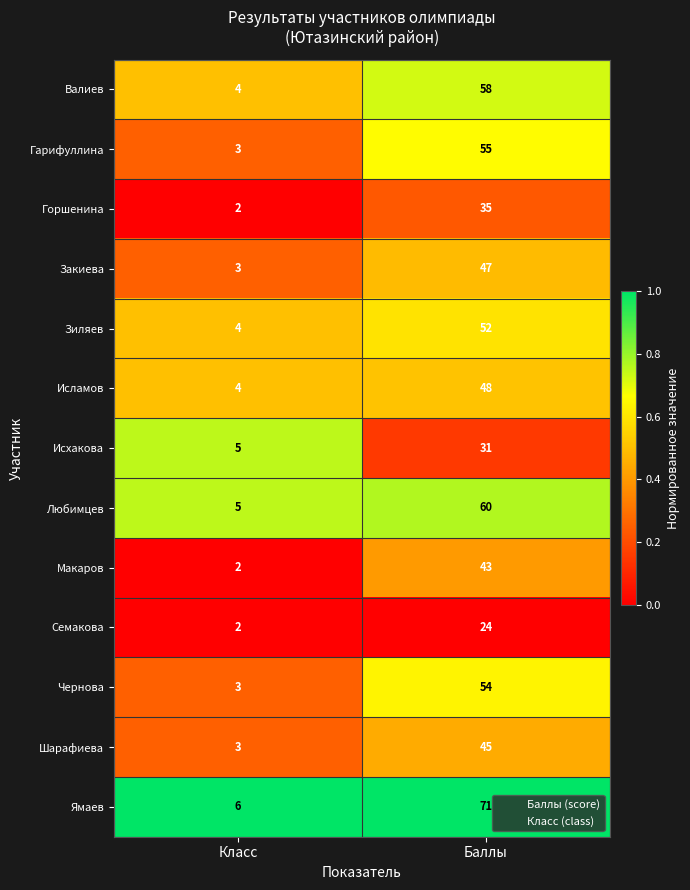

What is the spread (max minus min) of values at Класс?

4